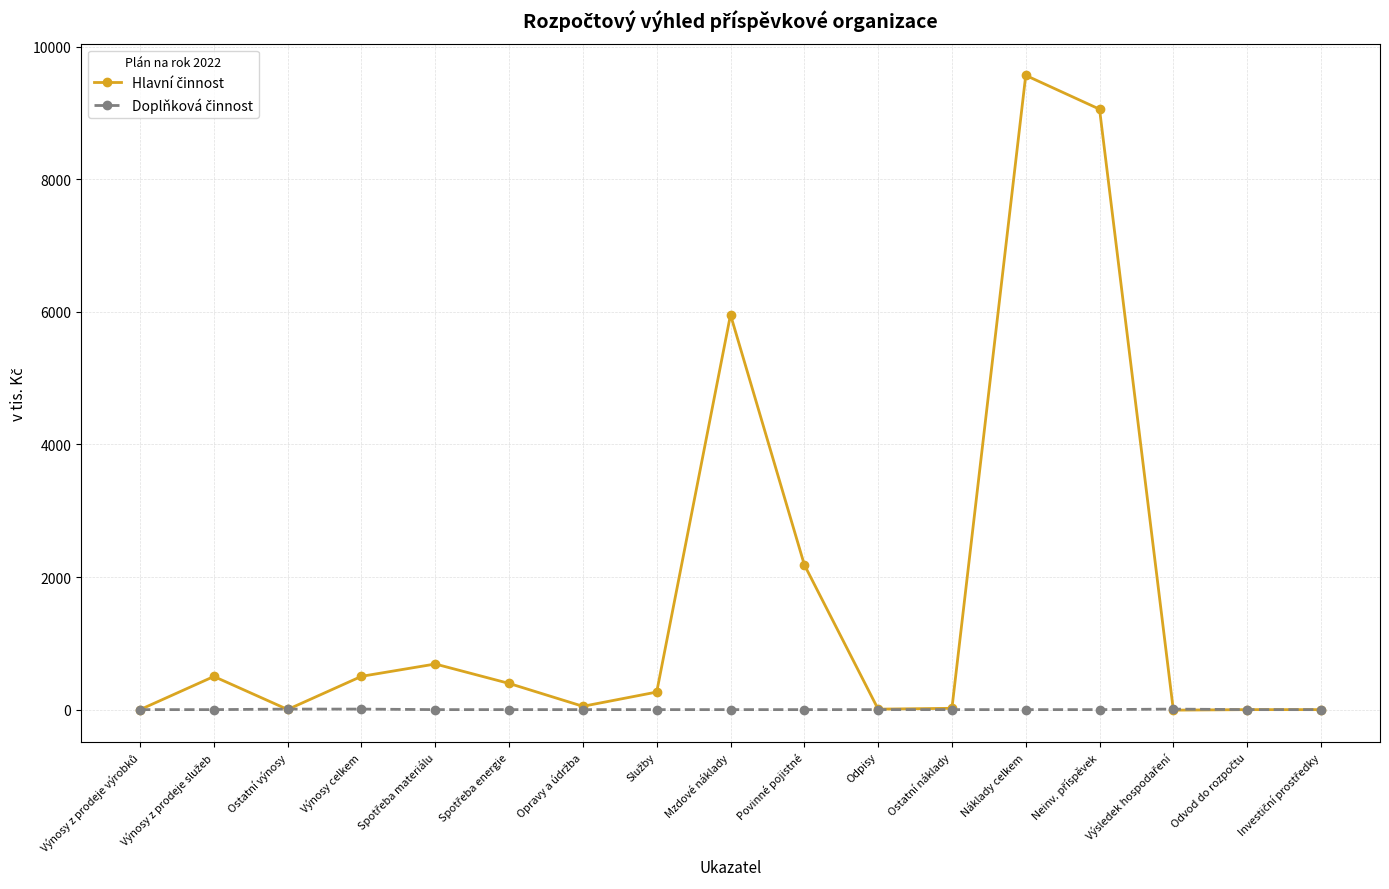

What is the label of the 15th point from the right?

Ostatní výnosy